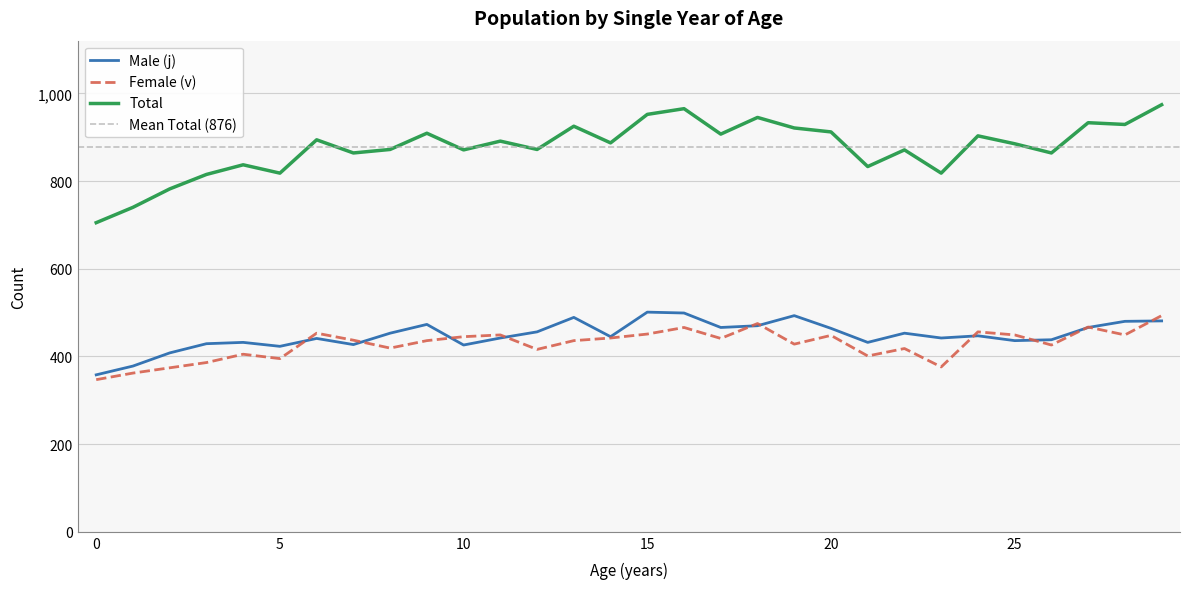

Which category has the highest value in the Total series?

29